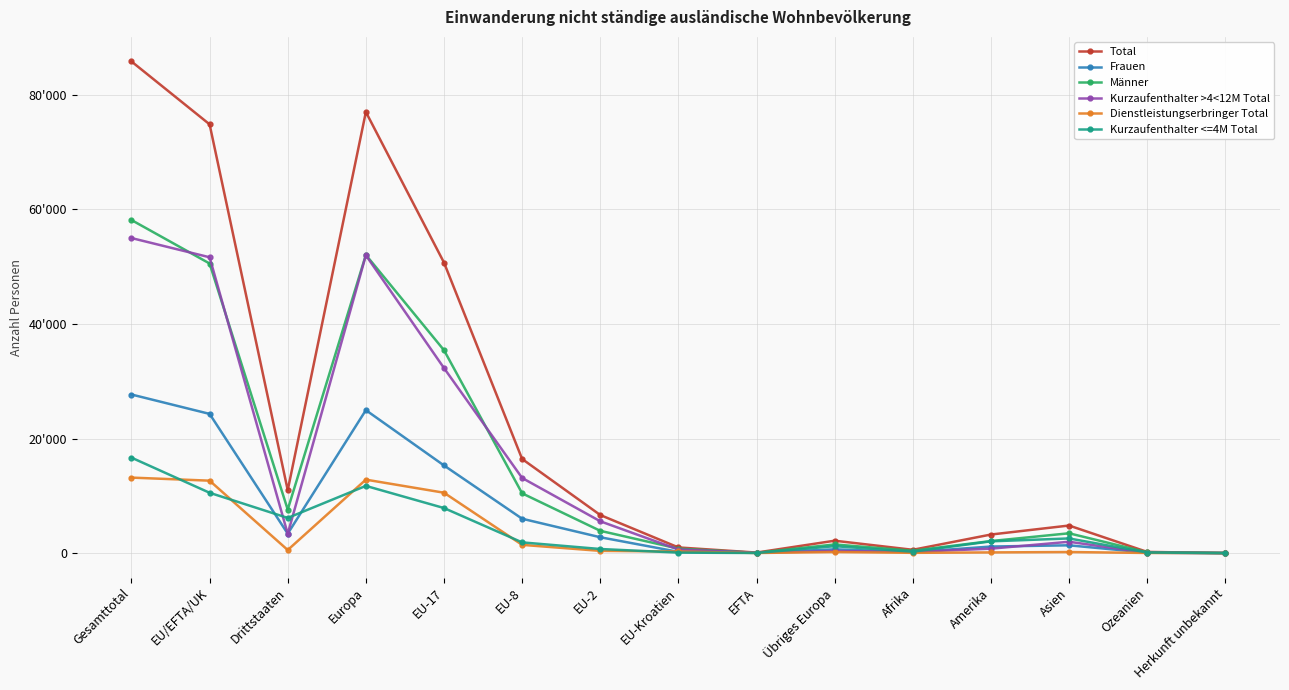

Reading left to right, extract all data points from this chart.

Total: 85829	74852	10977	77010	50715	16425	6643	983	86	2158	570	3235	4808	202	4
Frauen: 27684	24298	3386	24953	15296	5995	2760	209	38	655	166	1139	1354	71	1
Männer: 58145	50554	7591	52057	35419	10430	3883	774	48	1503	404	2096	3454	131	3
Kurzaufenthalter >4<12M Total: 54999	51643	3356	51992	32300	13113	5549	622	59	349	207	768	1973	57	2
Dienstleistungserbringer Total: 13175	12640	535	12820	10537	1432	382	275	14	180	41	114	181	19	0
Kurzaufenthalter <=4M Total: 16661	10526	6135	11728	7860	1866	709	78	13	1202	238	2048	2553	92	2